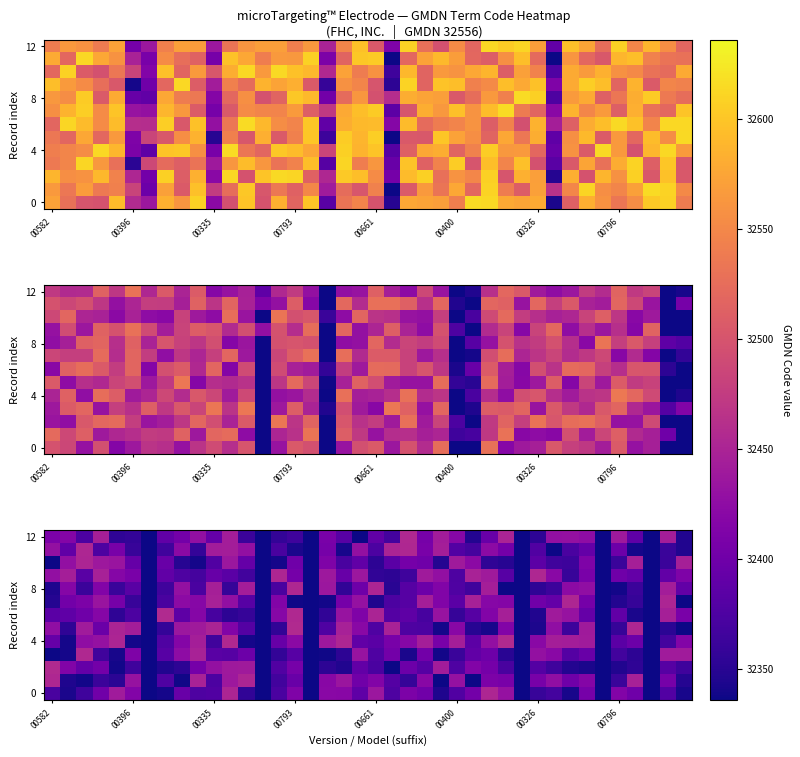

What is the total value across all series at 00582?

421119.3